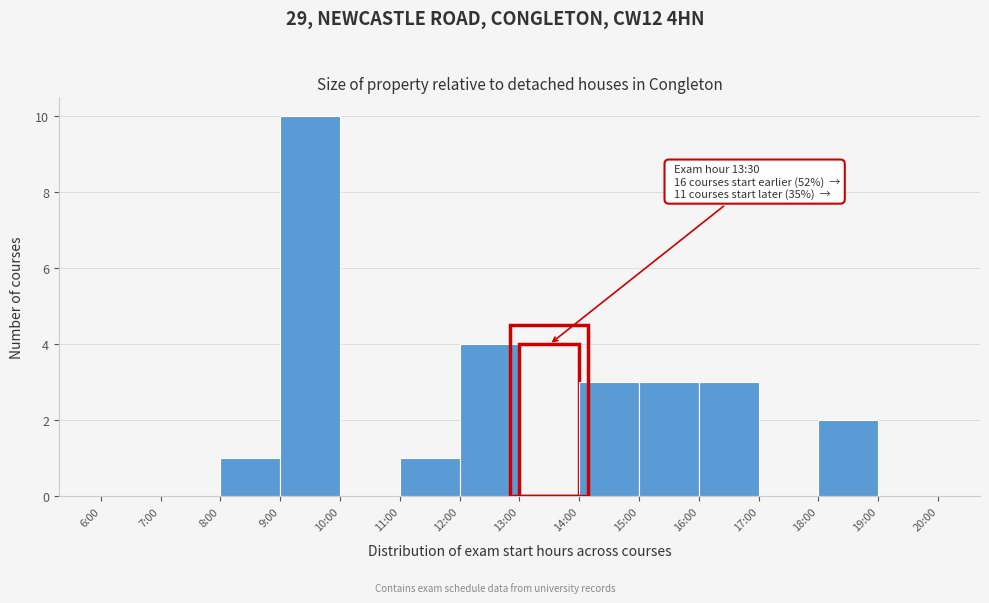

Reading left to right, list all the values displayed in this chart.

6:00=0	7:00=0	8:00=1	9:00=10	10:00=0	11:00=1	12:00=4	13:00=4	14:00=3	15:00=3	16:00=3	17:00=0	18:00=2	19:00=0